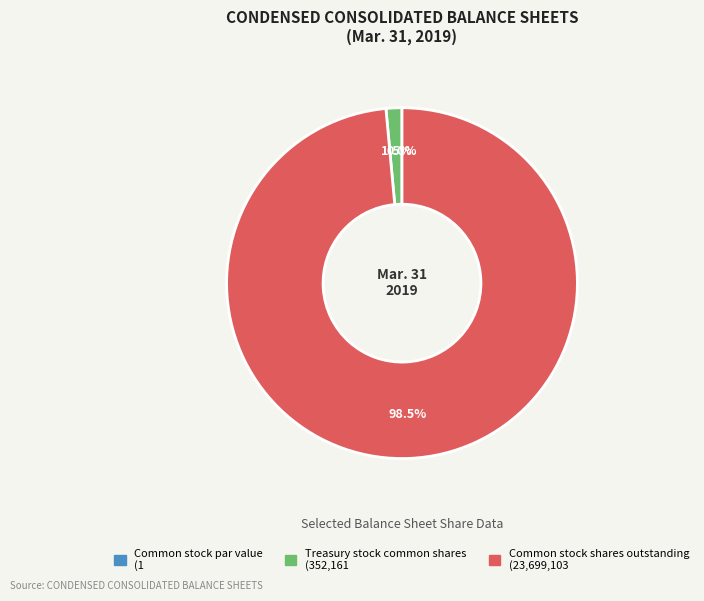

Is Common stock shares outstanding the majority of the pie?

Yes